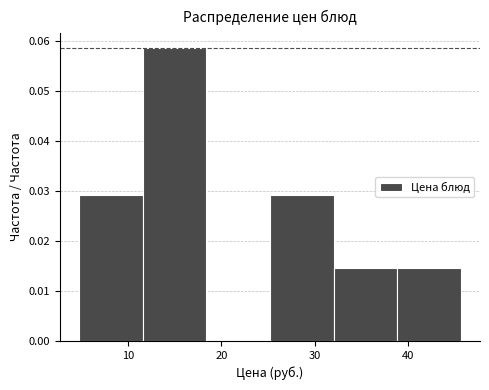

Reading left to right, list every bar in this chart as the range it spans on the x-axis followed by its height. Neither the bar edges nor the heights are printed on the chart, so give them approximately, as read against the axes.

5 to 12: 0.029
12 to 18: 0.059
18 to 25: 0
25 to 32: 0.029
32 to 39: 0.015
39 to 46: 0.015